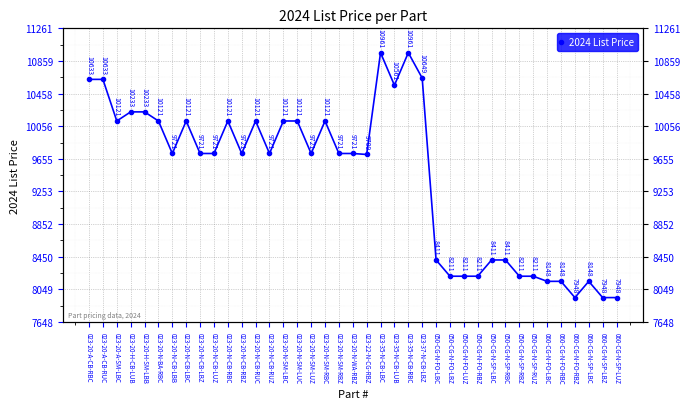

How many lines are shown in the chart?

1